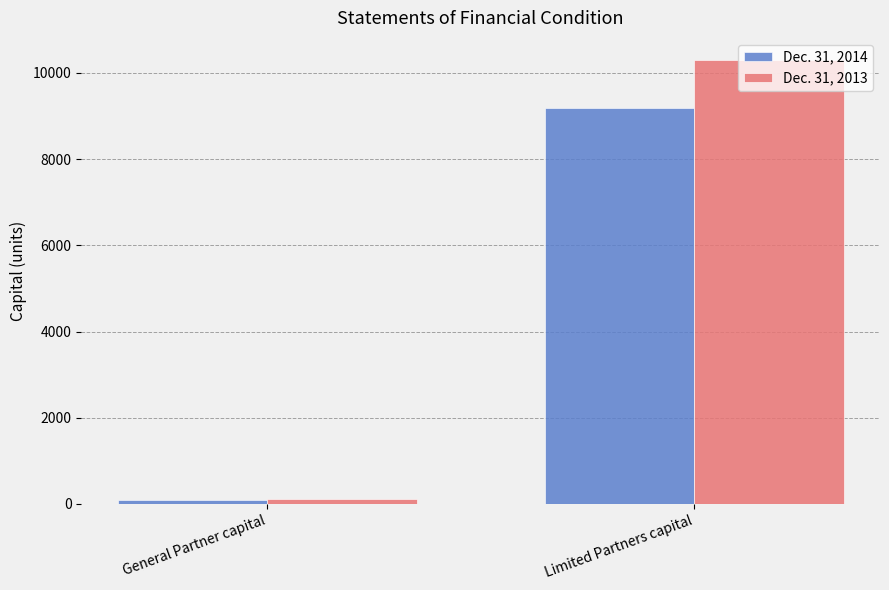

At how many categories does at least one series exceed 980?

1